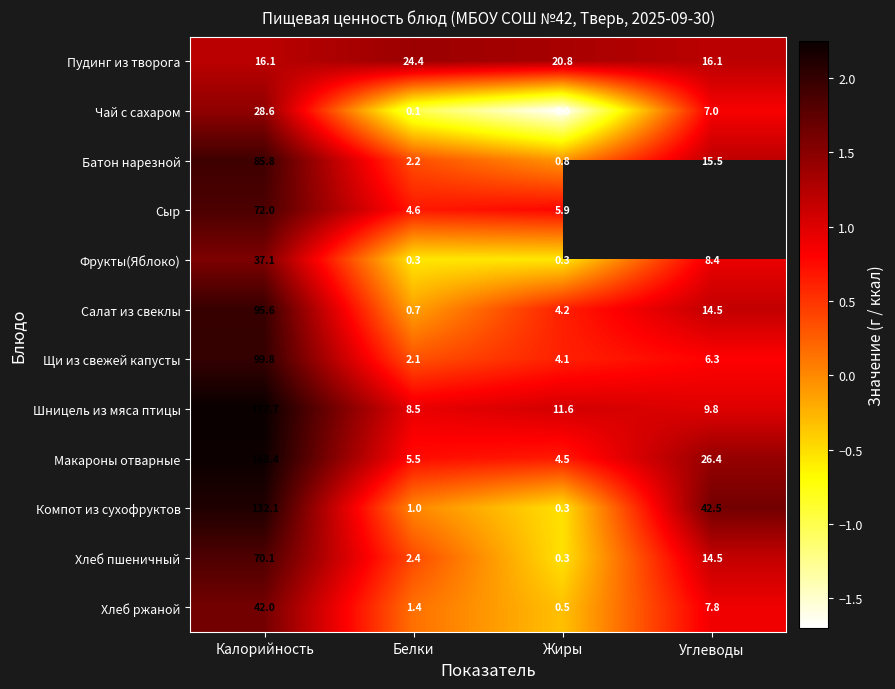

At which category is the sum across all series the highest?

Калорийность